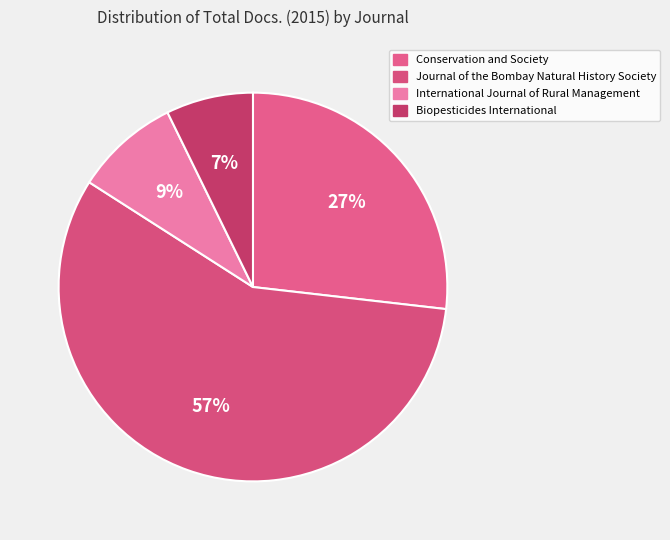

To the nearest percent, what is the difference between the largest and smallest slice percentages?

50%